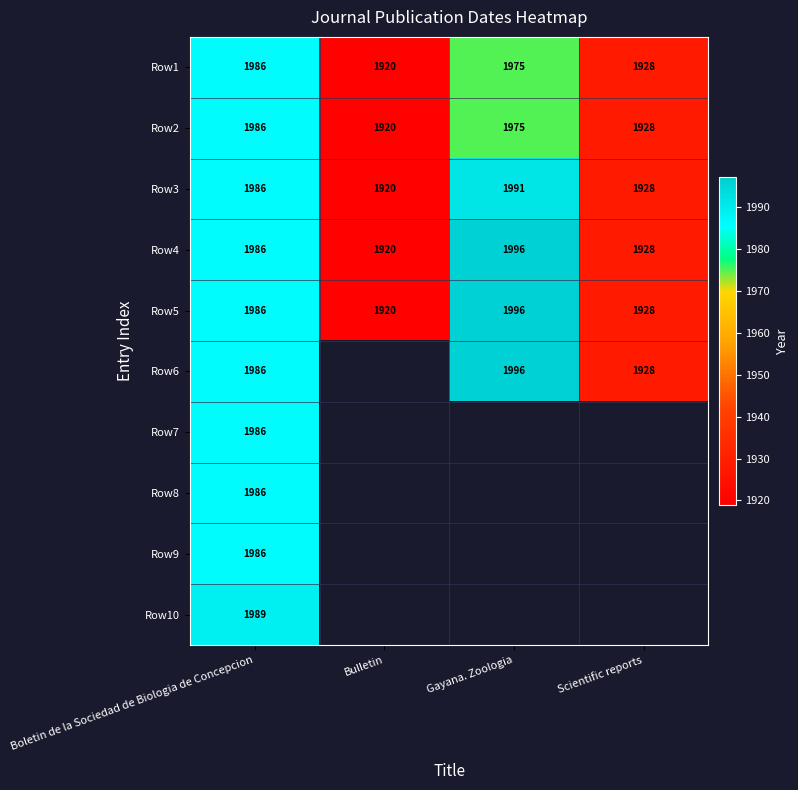

True or false: Row10 has a value of 1989 at Boletin de la Sociedad de Biologia de Concepcion.

True